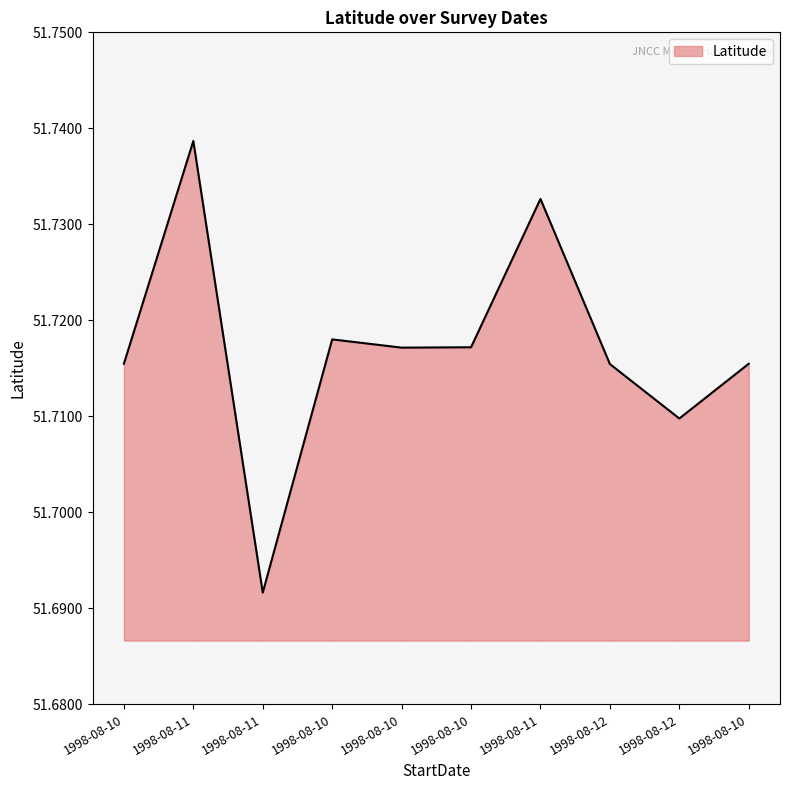

How many categories are shown in the chart?

10